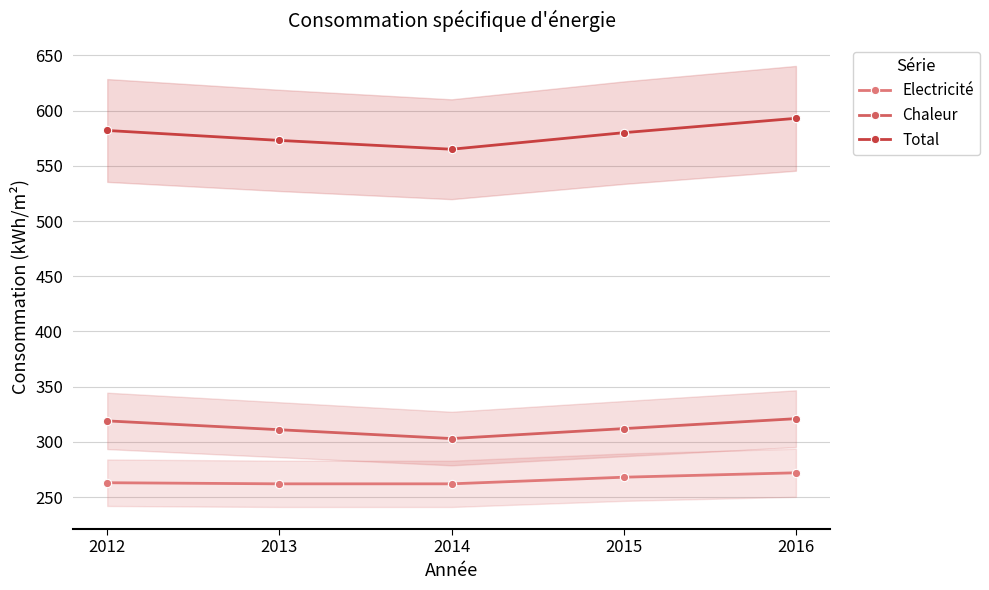

Which series has the largest total across all categories?

Total